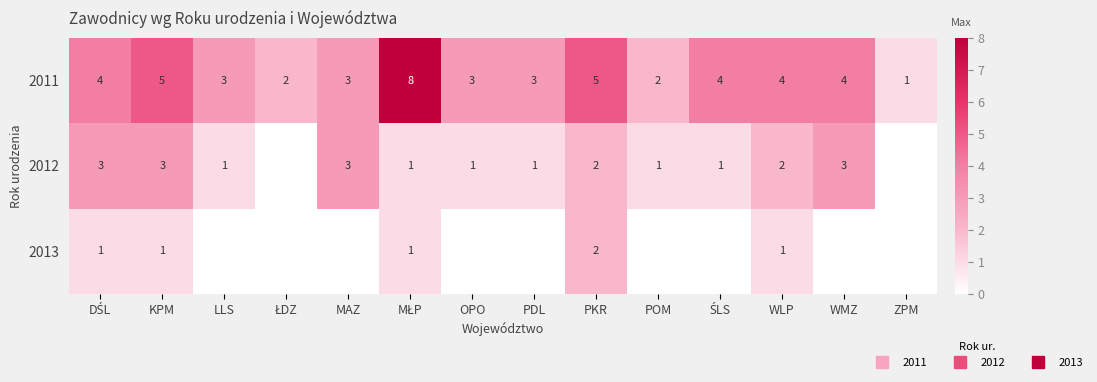

What is the difference between the highest and lowest values at LLS?

3